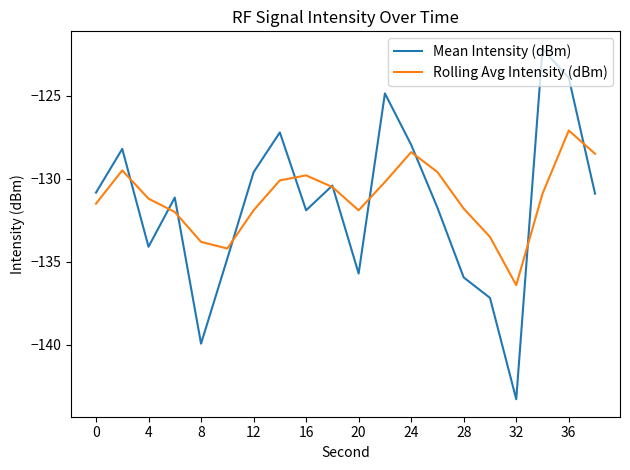

What is the lowest value of the Mean Intensity (dBm) series?

-143.3